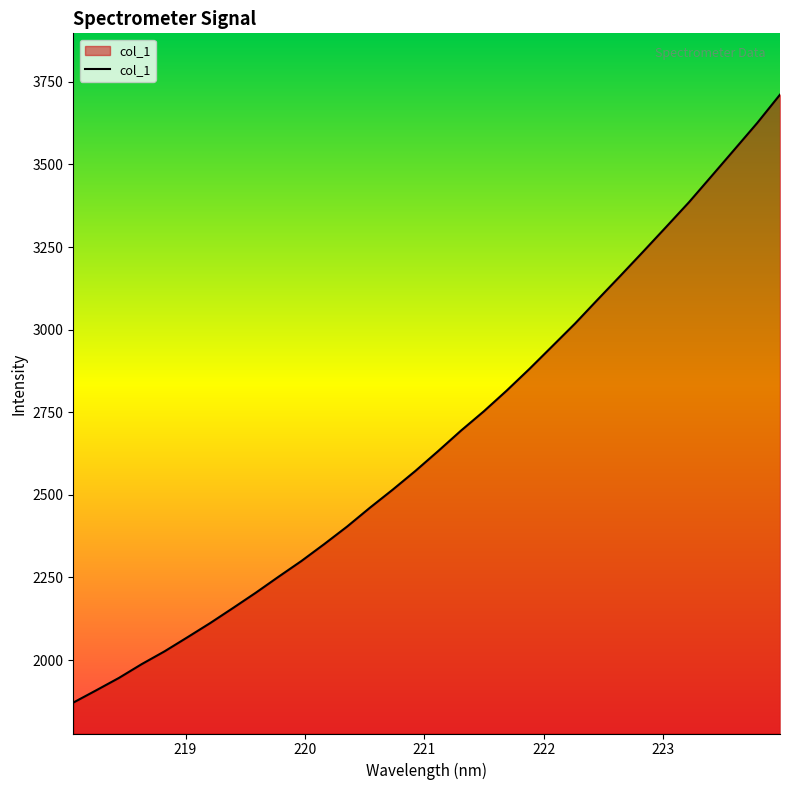

What is the difference between the maximum and minimum values?

1840.0